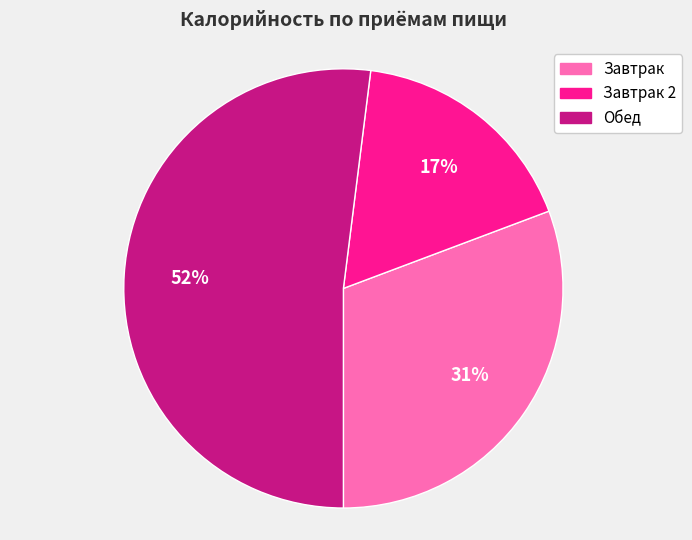

Which category accounts for the majority?

Обед